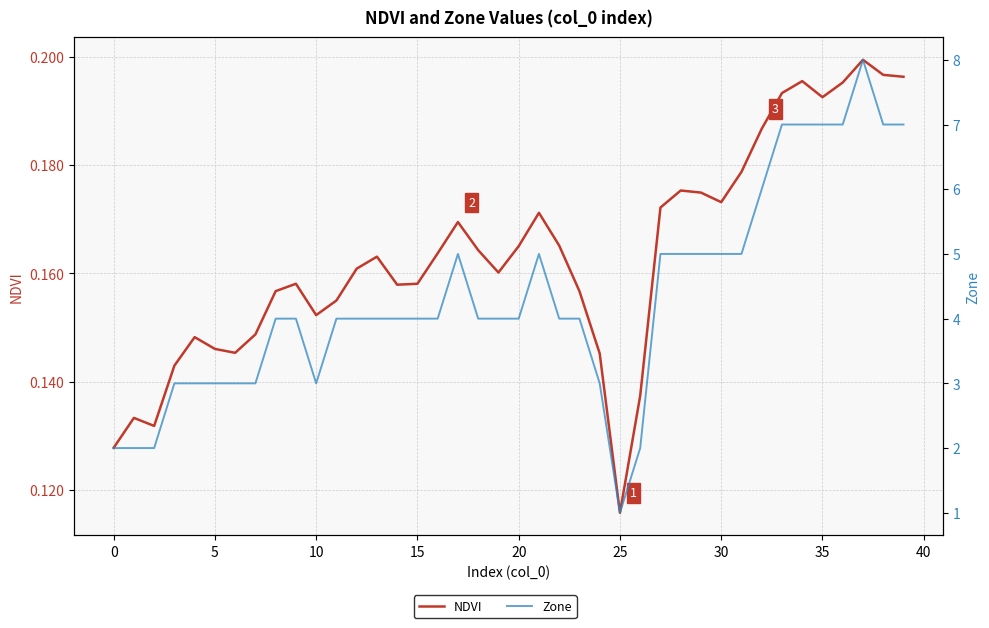

At which category does Zone reach its first local peak?

17